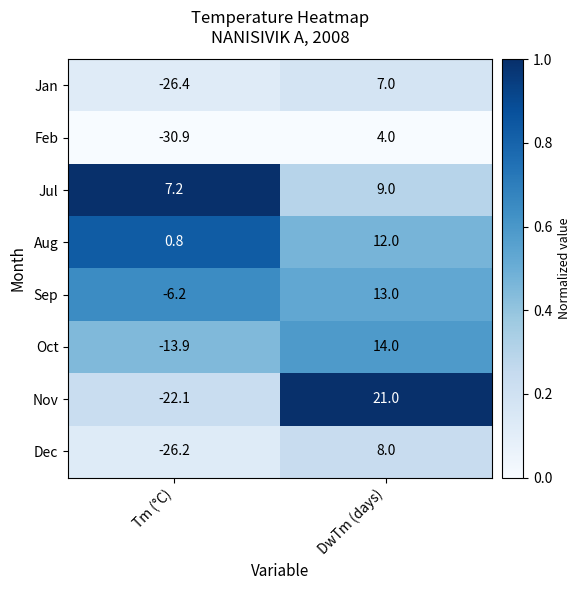

What is the highest value of the Jul series?

9.0